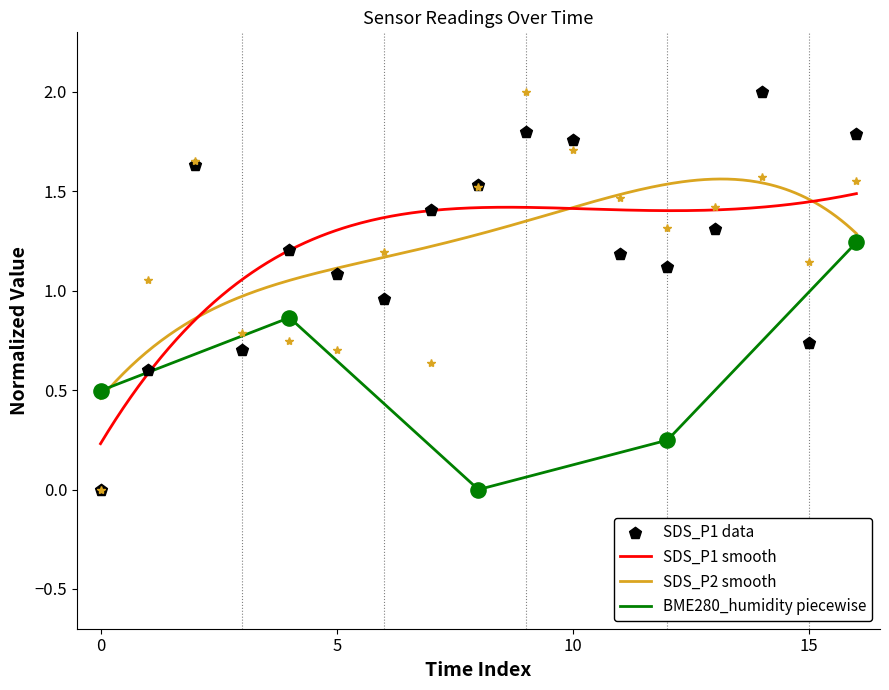

Which series reaches the maximum Y coordinate?

SDS_P1